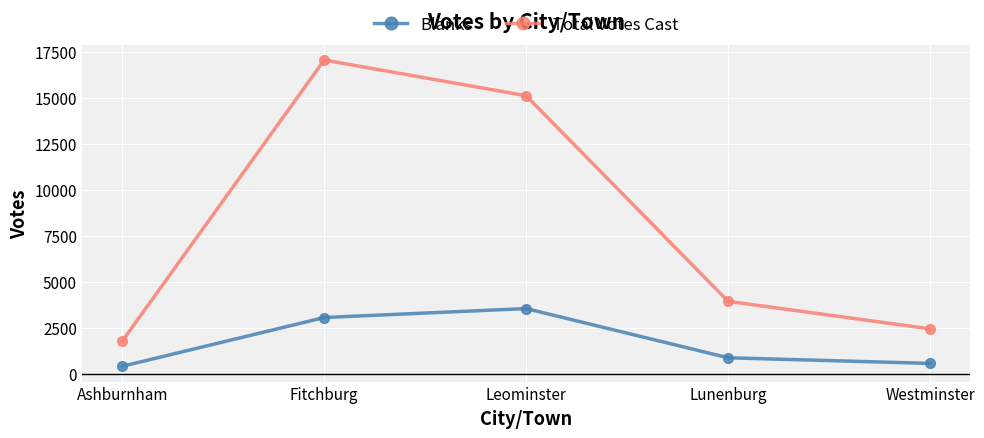

Which category has the lowest value across all series?

Ashburnham